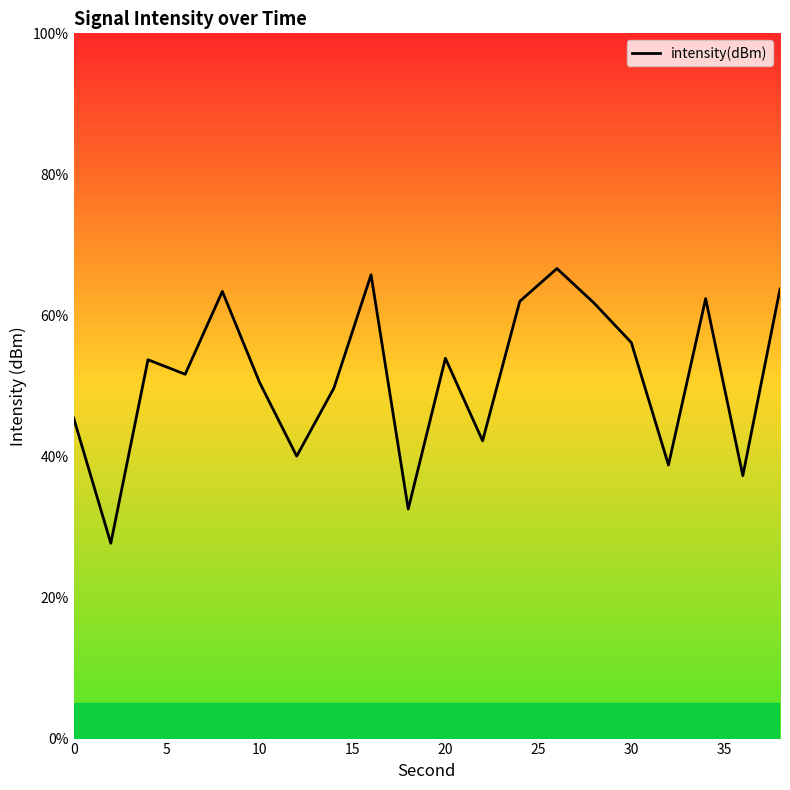

How many interior local valleys (lower than both neighbors) does the data have?

7